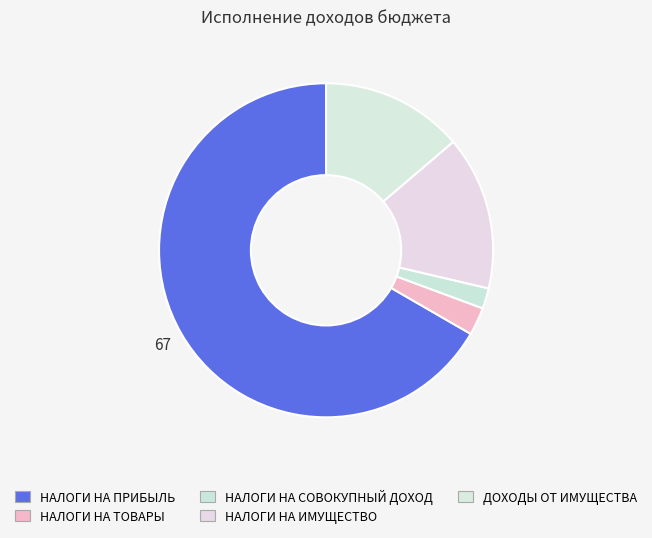

Is there any slice that represents more than half of the pie?

Yes